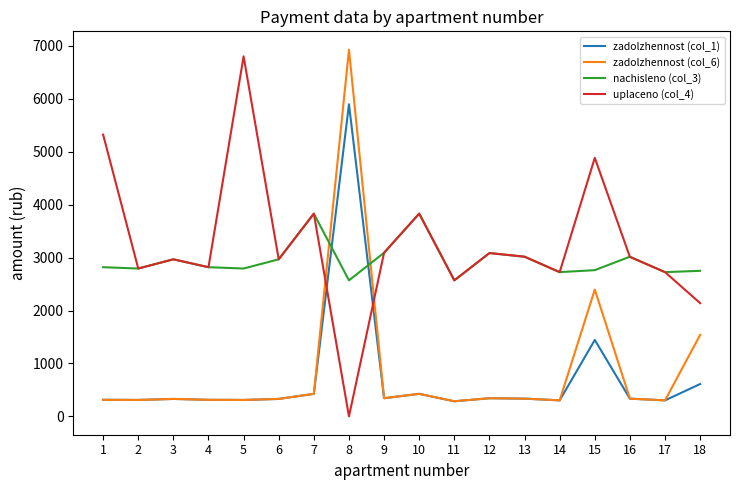

Where does the zadolzhennost (col_1) series first go above 335?

7